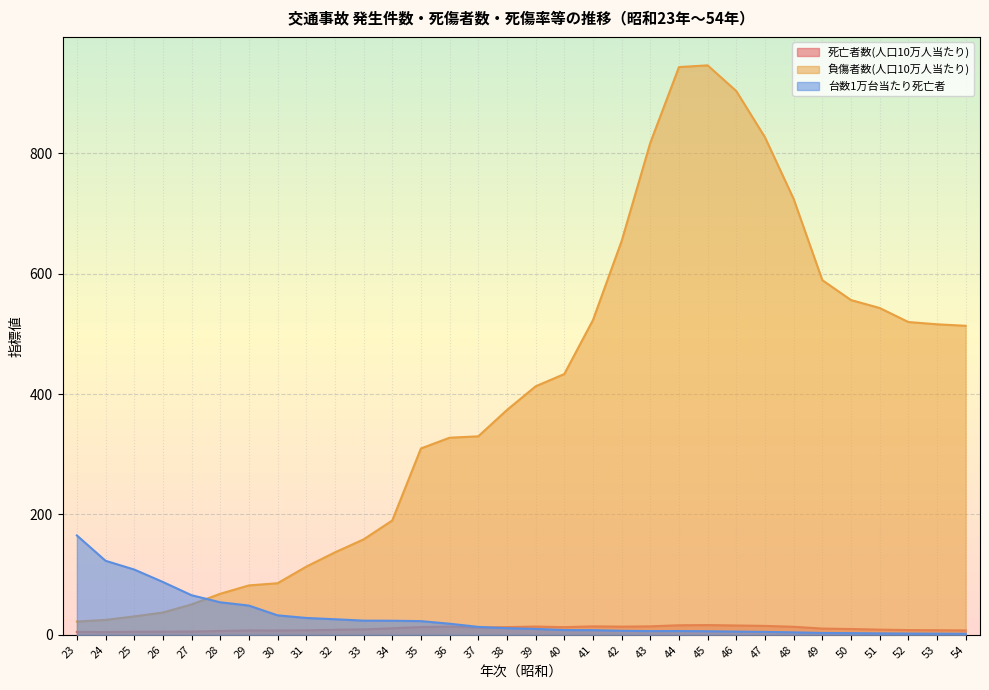

Is it true that 台数1万台当たり死亡者 equals 9.1 at 44?

False